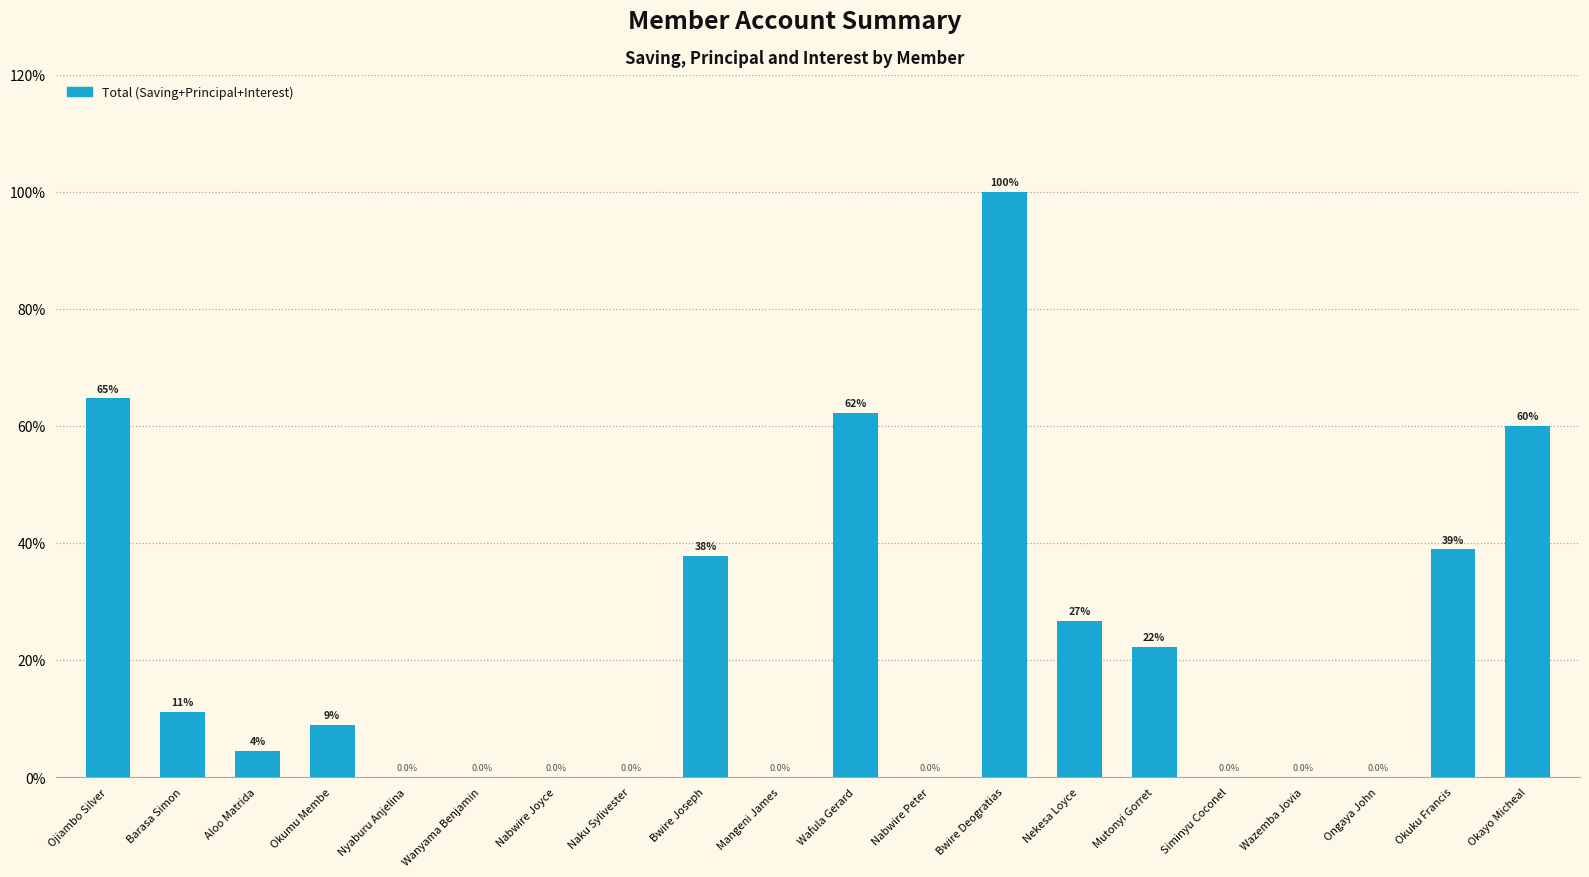

What is the maximum value shown in the chart?

100.0